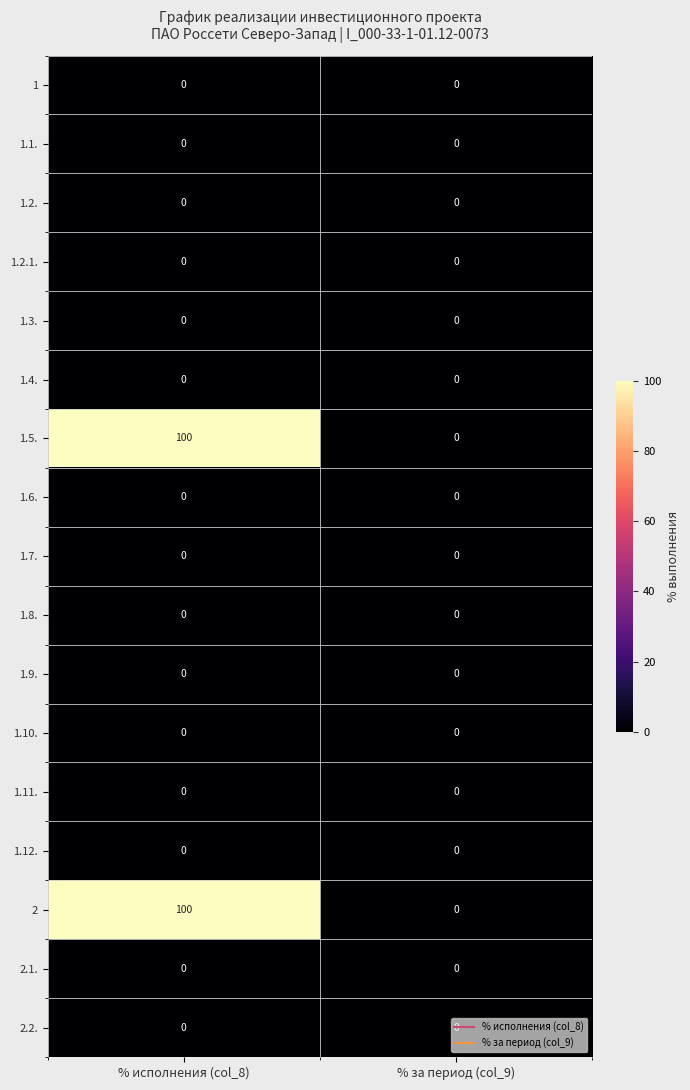

Read the 1.5. value at % исполнения (col_8), to the nearest 5.

100